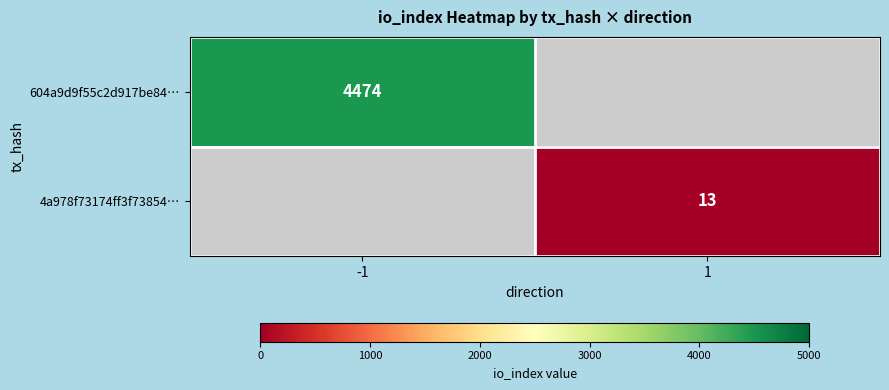

The value of 604a9d9f55c2d917be84… at -1 is 4474. True or false?

True